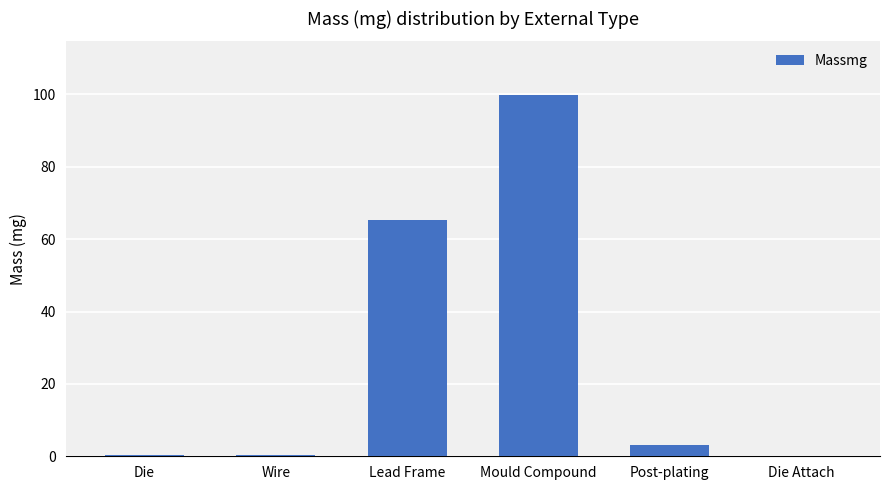

Between Post-plating and Lead Frame, which is larger?

Lead Frame